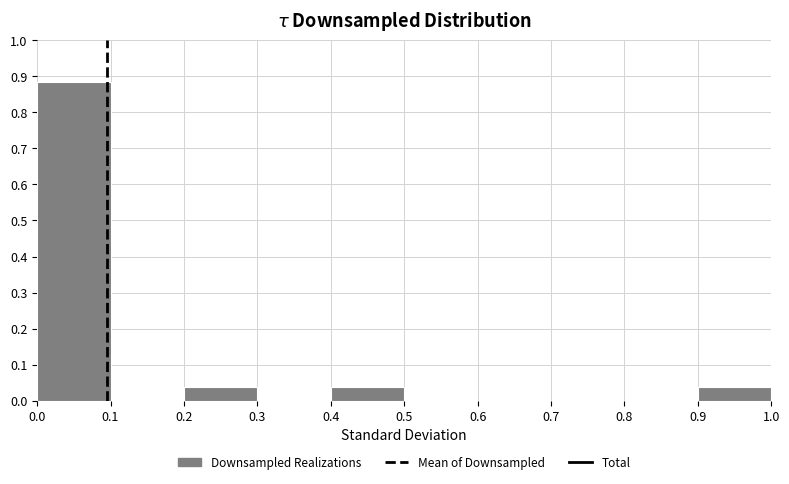

Over which range of the x-axis is the bar tallest?

0.0 to 0.1